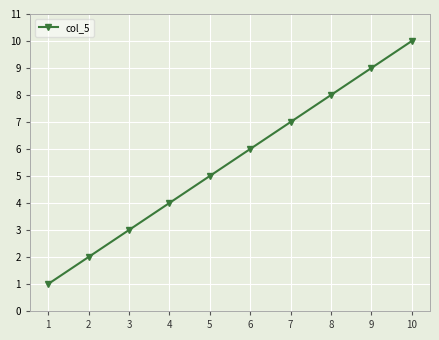

Which label corresponds to the largest value in the chart?

10